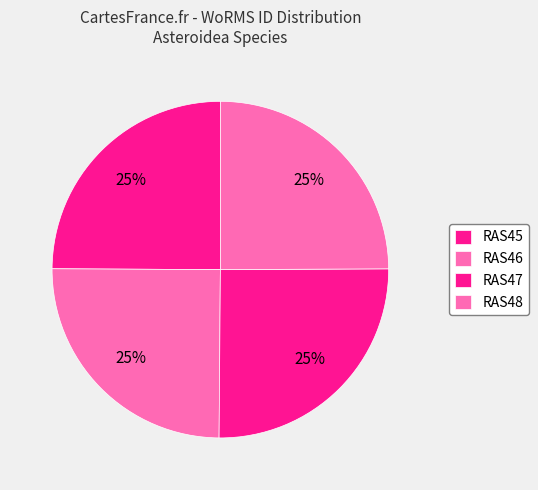

Count the number of slices in the pie.

4